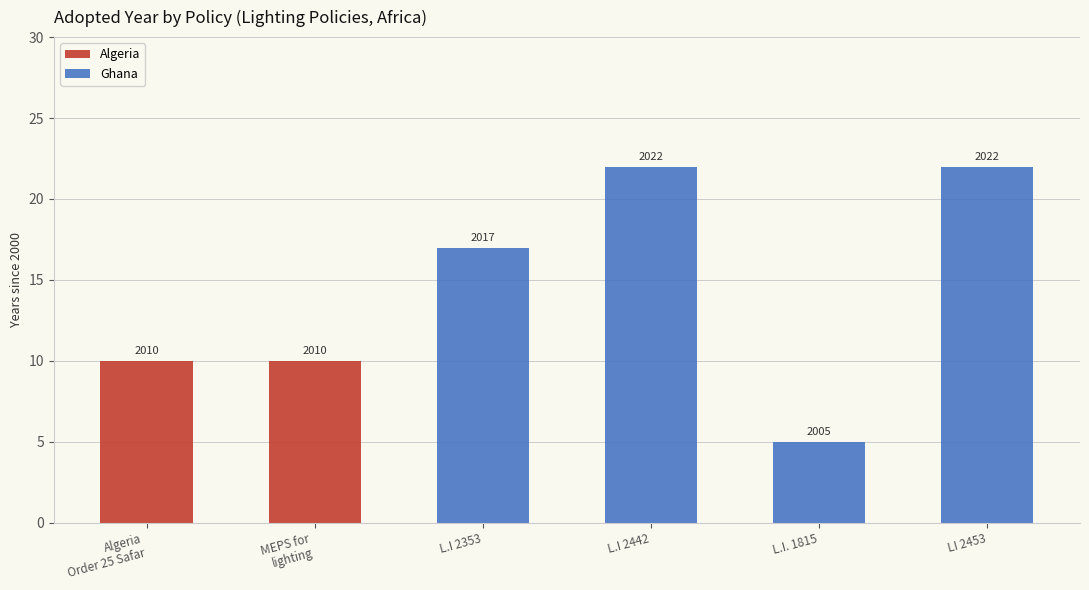

At which label does Ghana first exceed 17?

L.I 2442